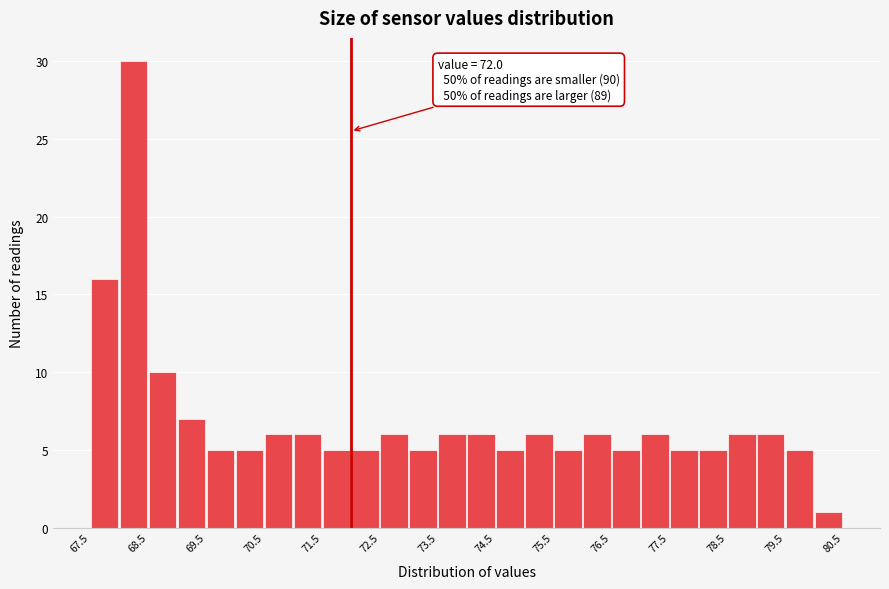

Which range on the x-axis has the tallest bar?

68.0 to 68.5